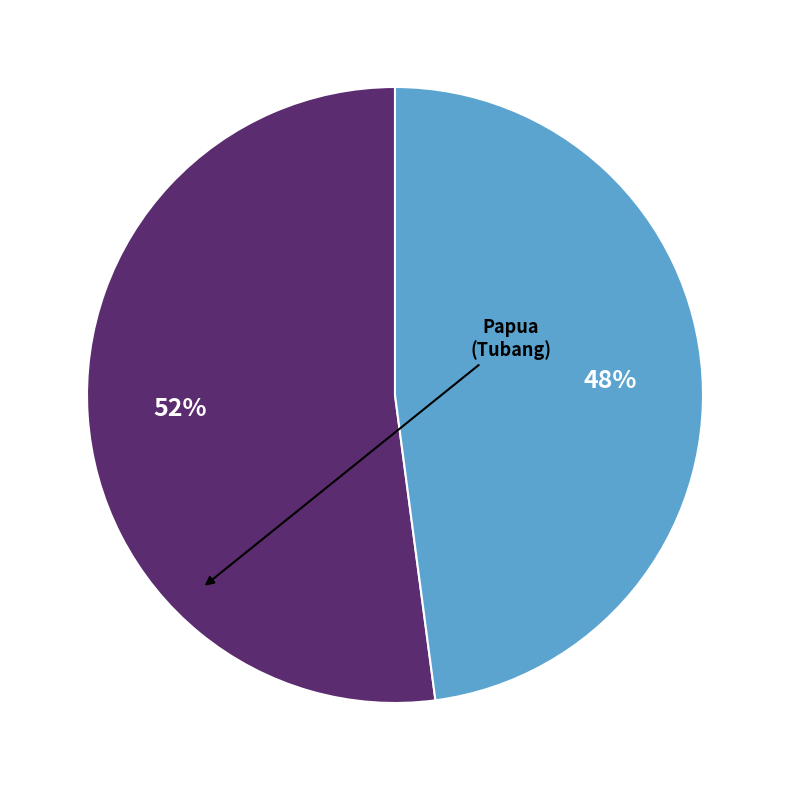

Count the number of slices in the pie.

2